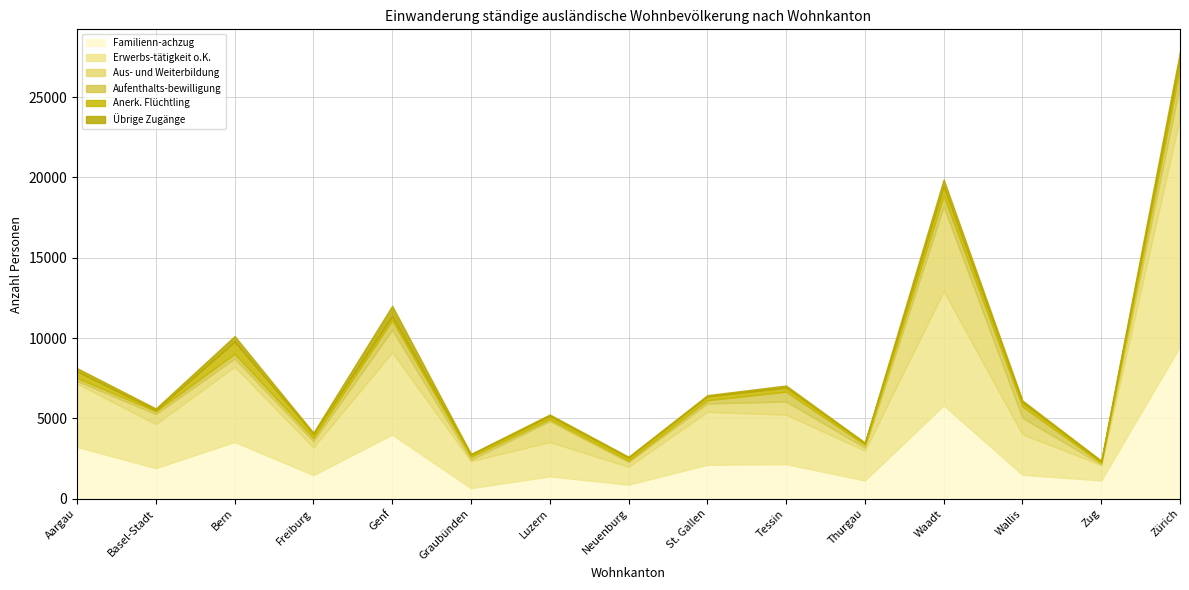

Which series has the largest total across all categories?

Erwerbs-tätigkeit o.K.